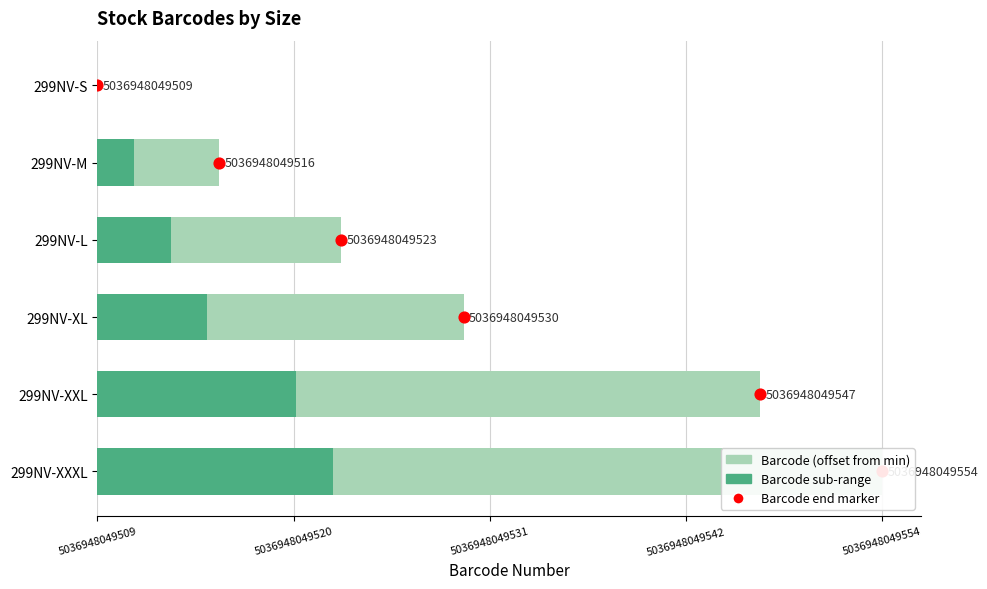

At which category is the sum across all series the highest?

5